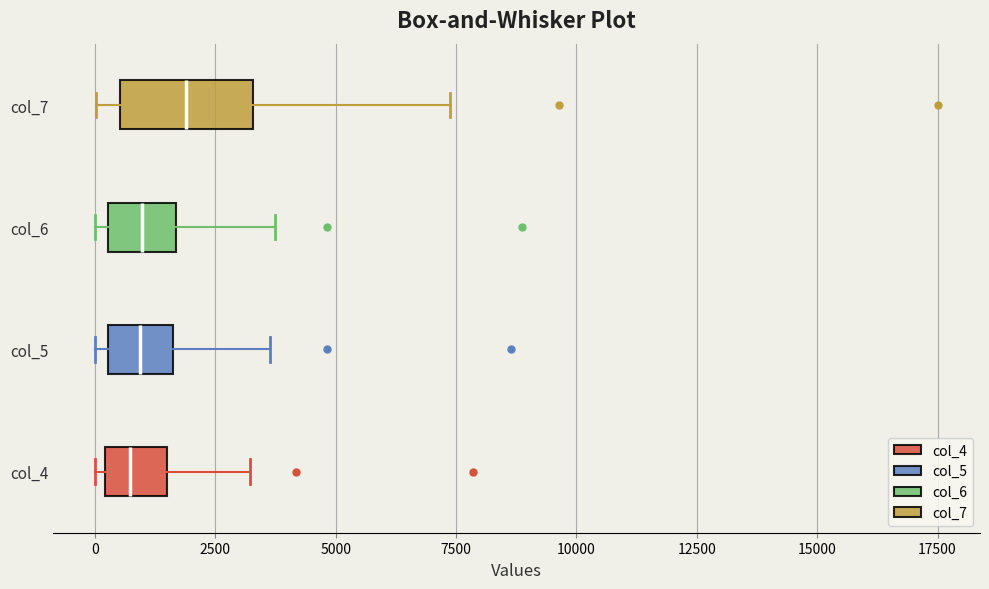

Reading bottom to top, read every box against the x-axis: the position of its median line, the range the box covers, and the ends of its whiskers. The values are not printed on the chart, so give them approximately, as read against the axis.

col_4: median 500, box 0 to 1500, whiskers 0 (just left of the box's left edge) to 3000
col_5: median 1000, box 500 to 1500, whiskers 0 to 3500
col_6: median 1000, box 500 to 1500, whiskers 0 to 3500
col_7: median 2000, box 500 to 3500, whiskers 0 to 7500